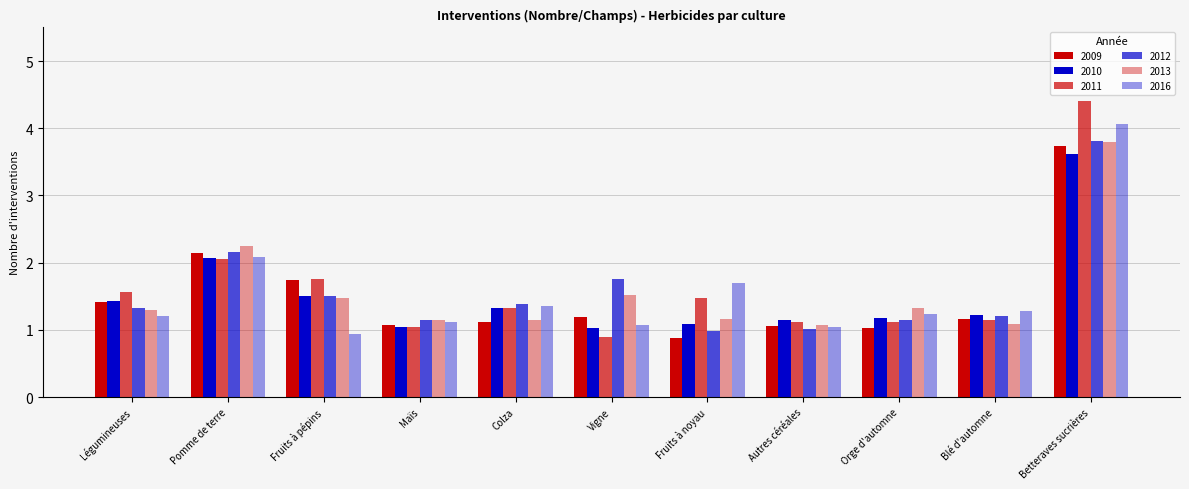

How many bars are there in each group?

6